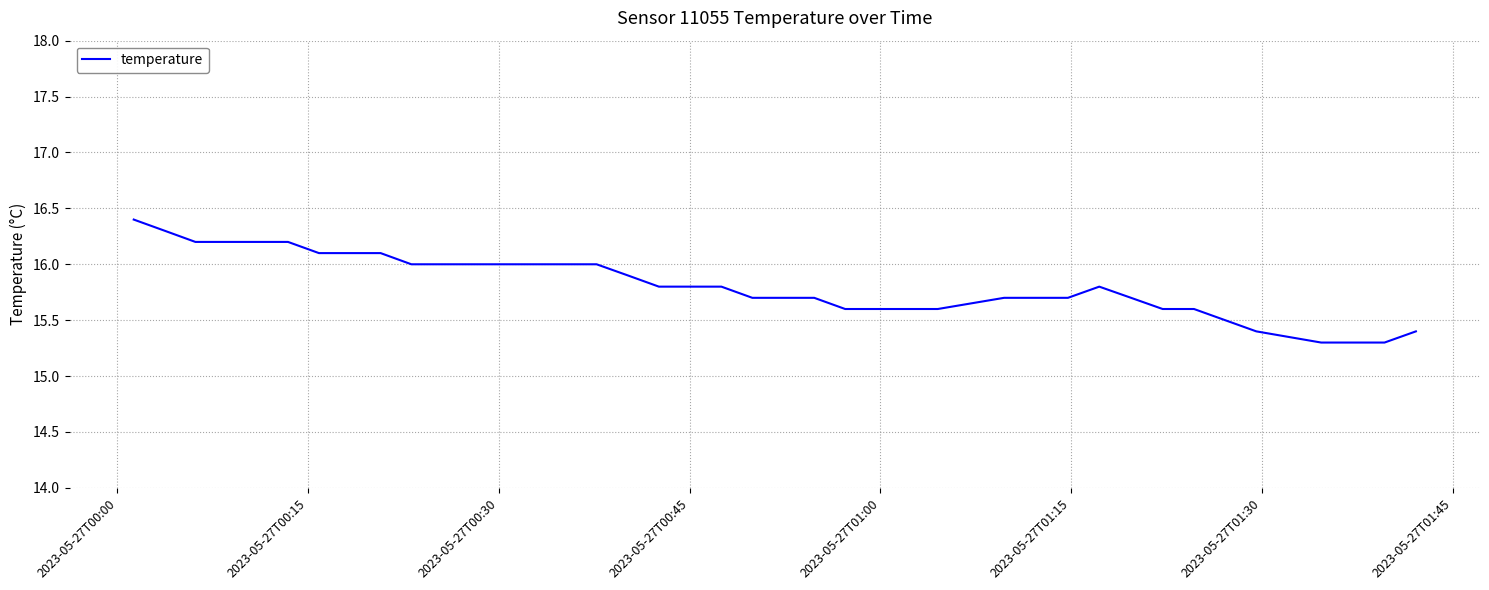

What is the minimum value shown in the chart?

15.3